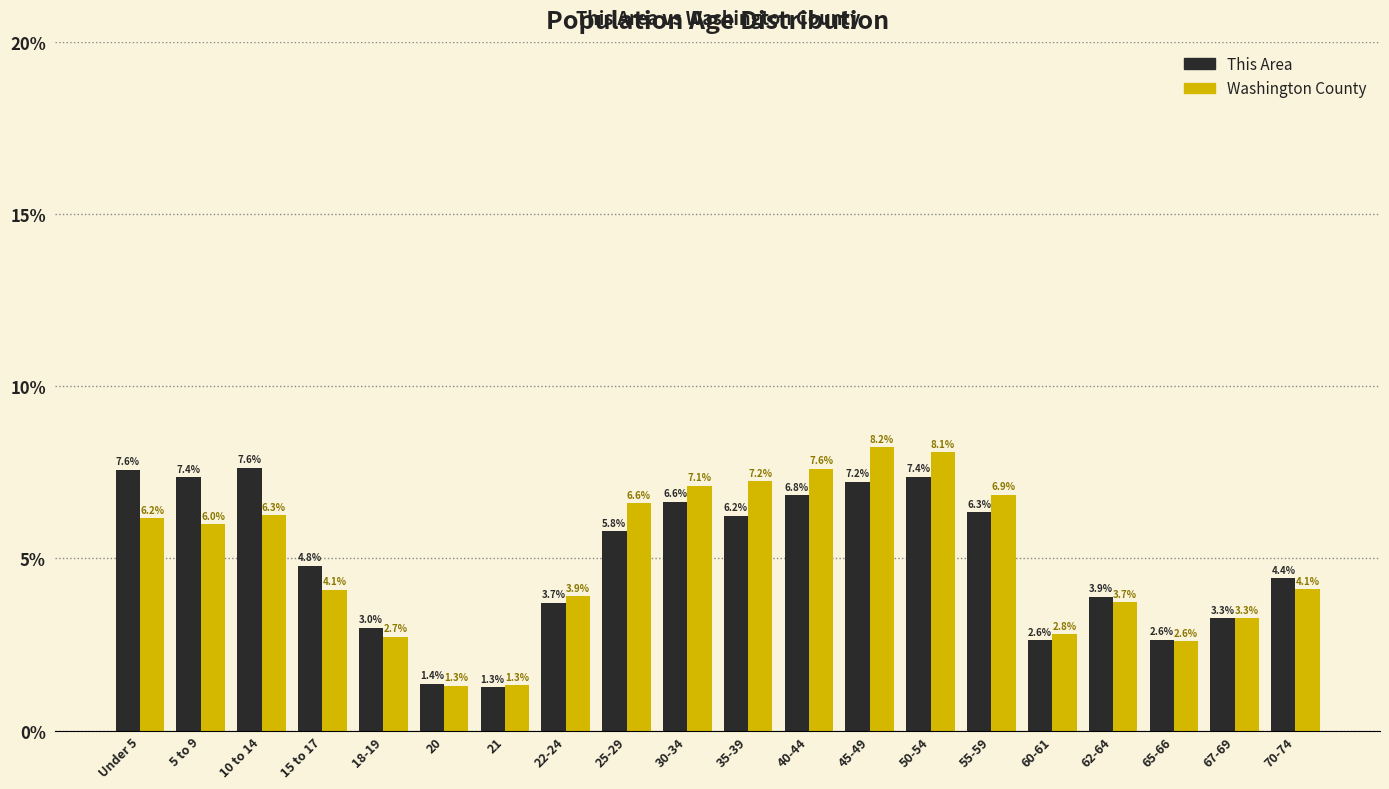

Reading right to left, what are all the values shown in this chart?

This Area: 70-74=4.4	67-69=3.3	65-66=2.6	62-64=3.9	60-61=2.6	55-59=6.3	50-54=7.4	45-49=7.2	40-44=6.8	35-39=6.2	30-34=6.6	25-29=5.8	22-24=3.7	21=1.3	20=1.4	18-19=3.0	15 to 17=4.8	10 to 14=7.6	5 to 9=7.4	Under 5=7.6
Washington County: 70-74=4.1	67-69=3.3	65-66=2.6	62-64=3.7	60-61=2.8	55-59=6.9	50-54=8.1	45-49=8.2	40-44=7.6	35-39=7.2	30-34=7.1	25-29=6.6	22-24=3.9	21=1.3	20=1.3	18-19=2.7	15 to 17=4.1	10 to 14=6.3	5 to 9=6.0	Under 5=6.2